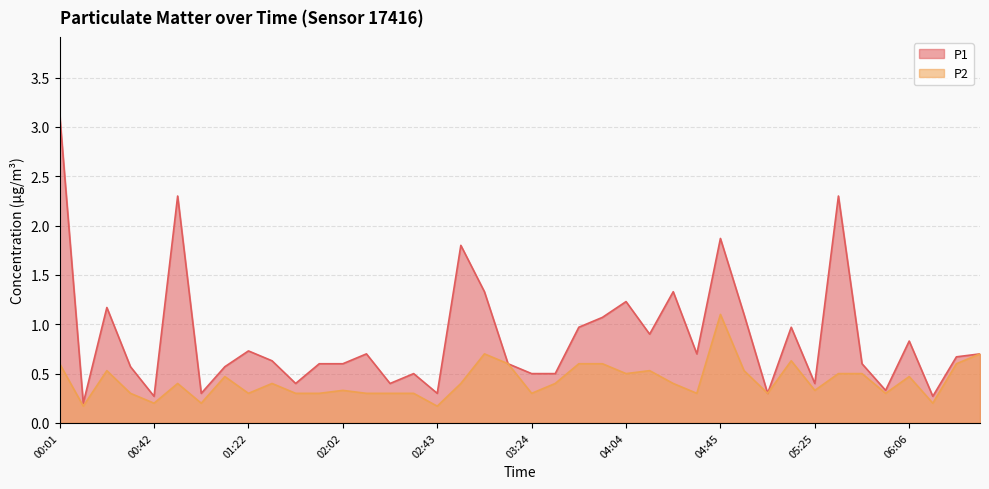

Is it true that P1 equals 0.3 at 01:42?

False